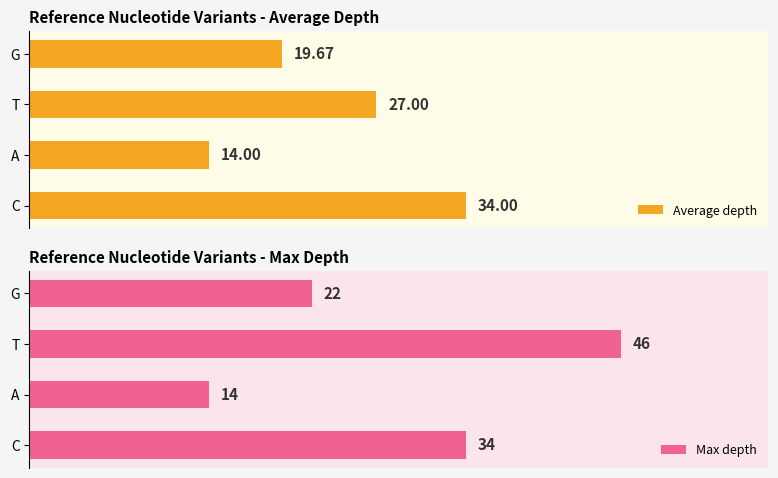

What are all the series names shown in the legend?

Average depth, Max depth